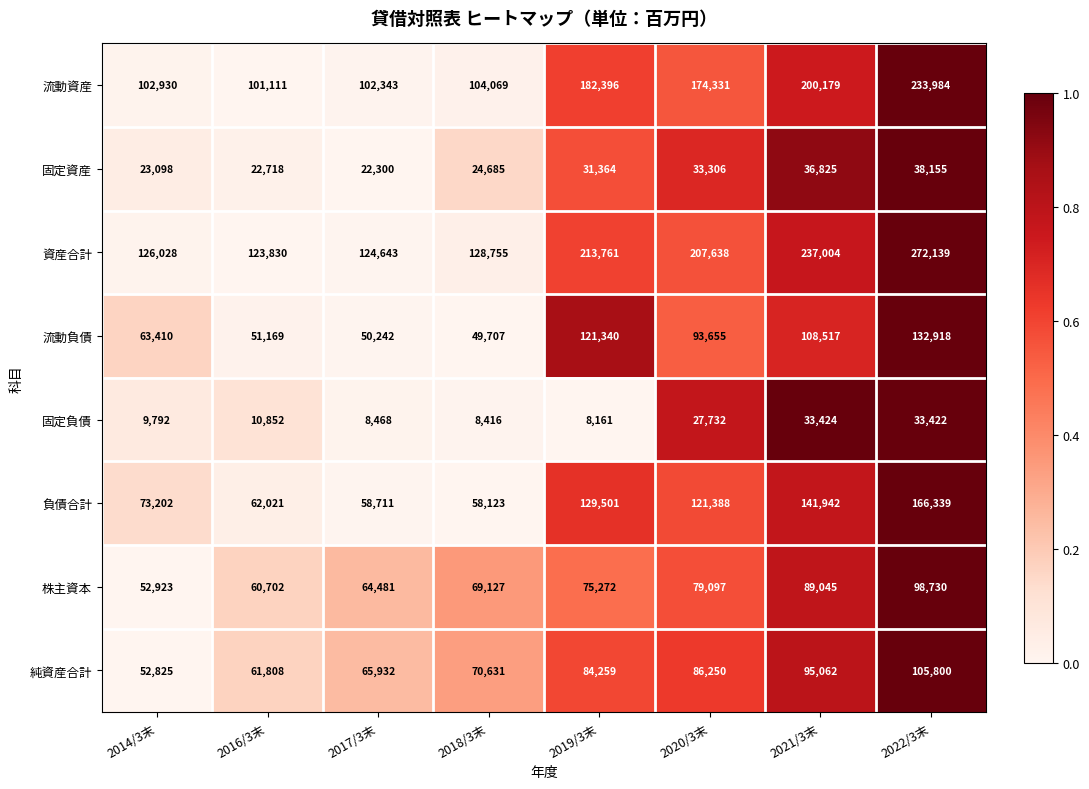

How many distinct data groups are displayed?

8